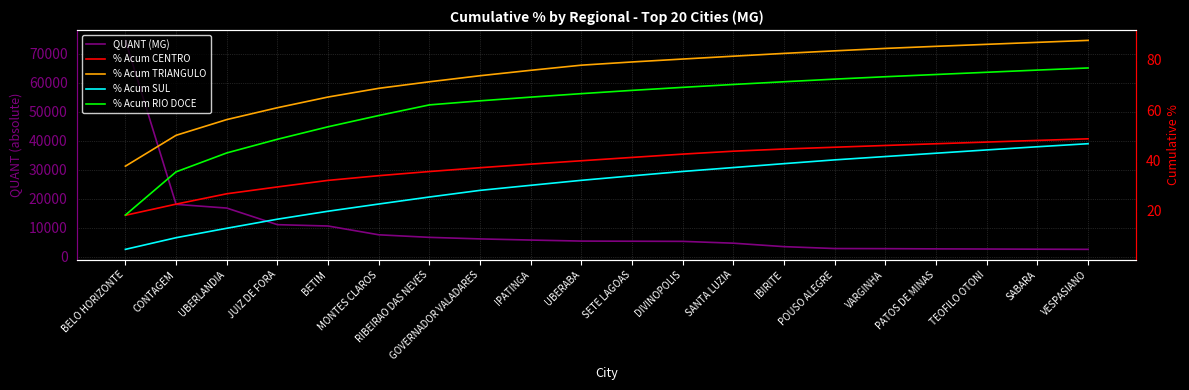

How many data points in % Acum CENTRO are above 41?

10